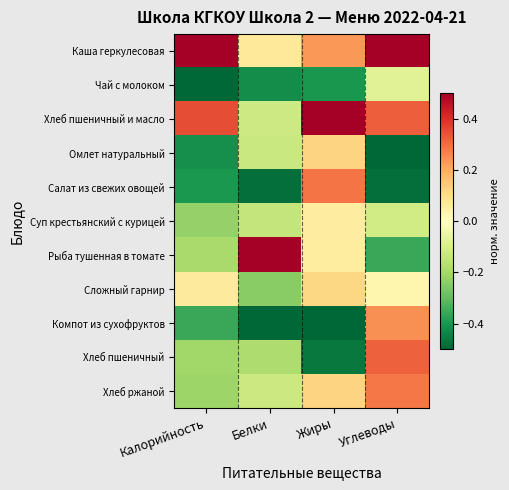

Reading left to right, what are all the values shown in this chart?

Каша геркулесовая: Калорийность=0.5	Белки=0.1	Жиры=0.2	Углеводы=0.5
Чай с молоком: Калорийность=-0.5	Белки=-0.4	Жиры=-0.4	Углеводы=-0.1
Хлеб пшеничный и масло: Калорийность=0.3	Белки=-0.1	Жиры=0.5	Углеводы=0.3
Омлет натуральный: Калорийность=-0.4	Белки=-0.1	Жиры=0.1	Углеводы=-0.5
Салат из свежих овощей: Калорийность=-0.4	Белки=-0.5	Жиры=0.3	Углеводы=-0.5
Суп крестьянский с курицей: Калорийность=-0.2	Белки=-0.1	Жиры=0.1	Углеводы=-0.1
Рыба тушенная в томате: Калорийность=-0.2	Белки=0.5	Жиры=0.1	Углеводы=-0.4
Сложный гарнир: Калорийность=0.1	Белки=-0.2	Жиры=0.1	Углеводы=0.0
Компот из сухофруктов: Калорийность=-0.4	Белки=-0.5	Жиры=-0.5	Углеводы=0.2
Хлеб пшеничный: Калорийность=-0.2	Белки=-0.2	Жиры=-0.5	Углеводы=0.3
Хлеб ржаной: Калорийность=-0.2	Белки=-0.1	Жиры=0.1	Углеводы=0.3